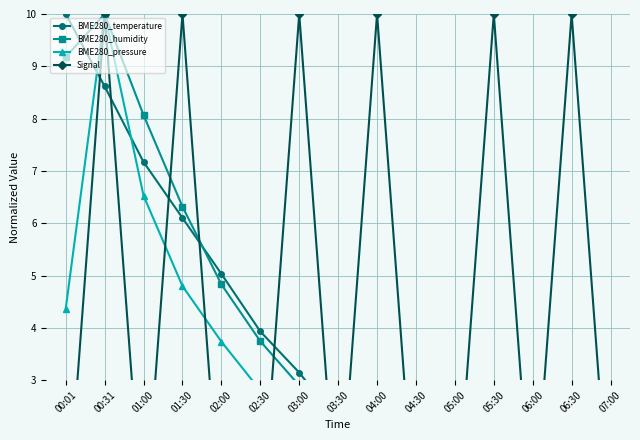

What is the highest value of the Signal series?

10.0